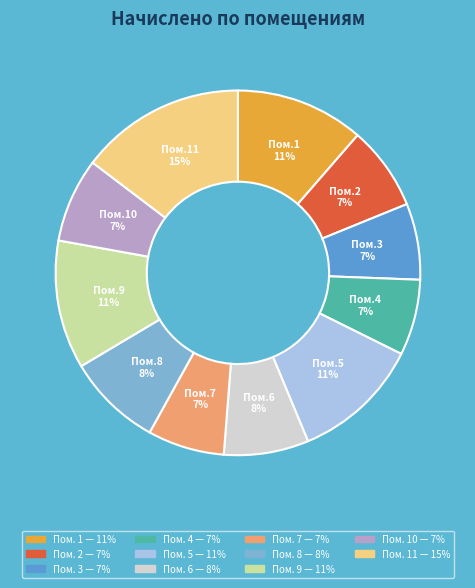

To the nearest percent, what is the difference between the largest and smallest slice percentages?

8%